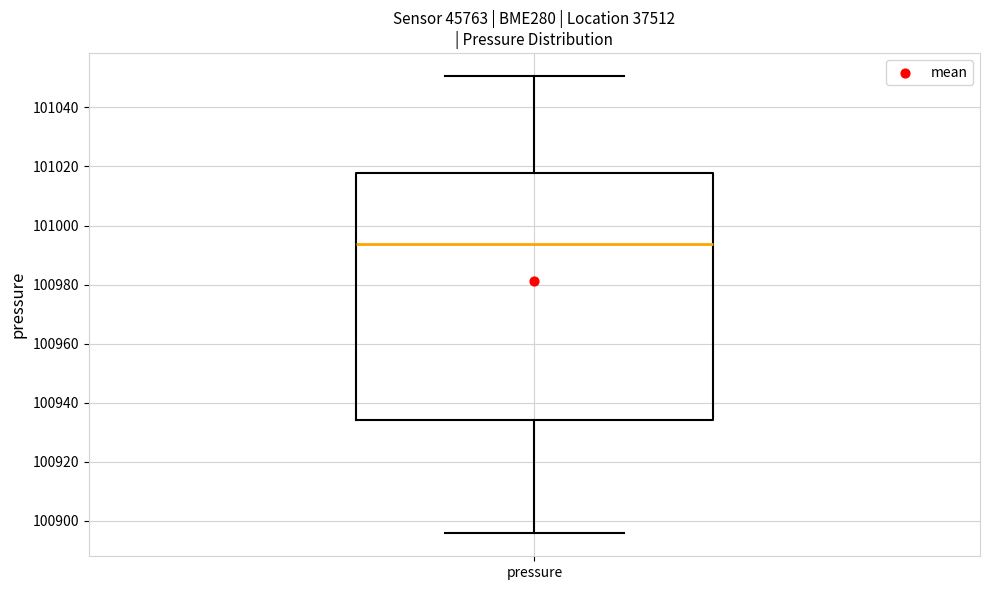

Where is the upper edge of the box for pressure on the y-axis? The values are not printed on the chart, so give them approximately, as read against the axis.

101018